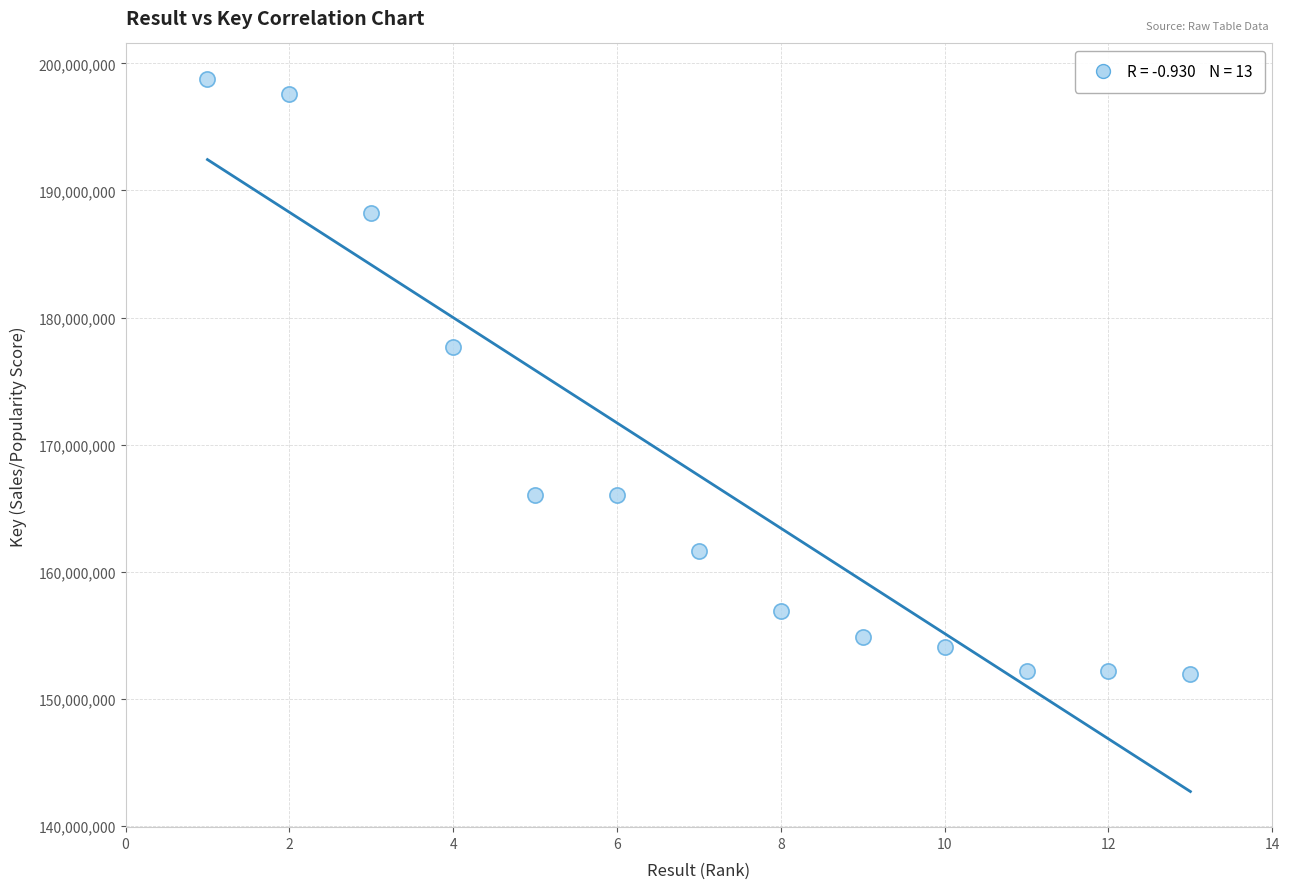

What Y value in the scatter plot is closest to 175350850?

177715796